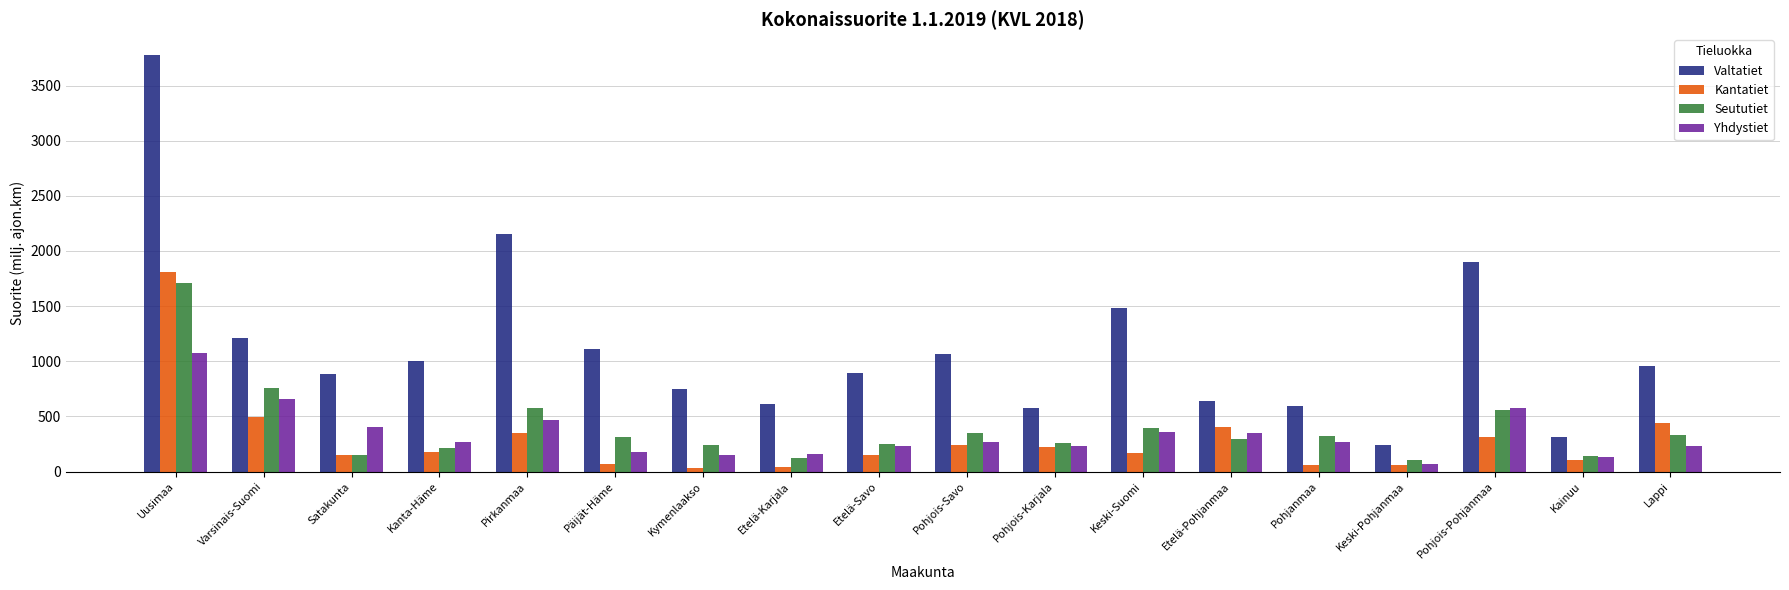

Read the Seututiet value at Etelä-Karjala.

119.2